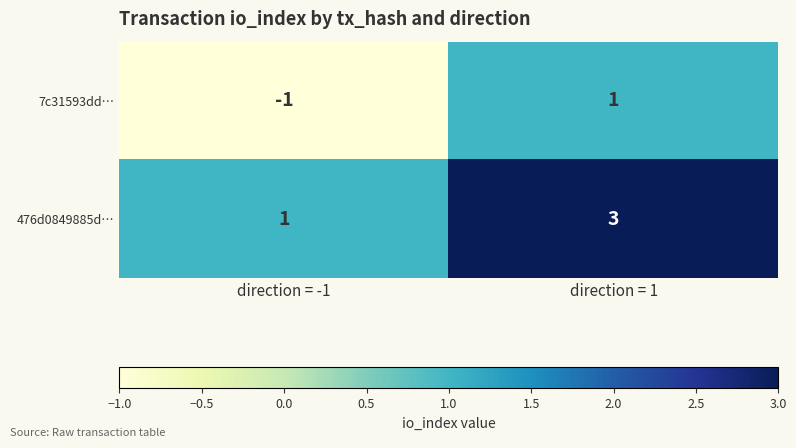

At which category is the sum across all series the highest?

direction = 1